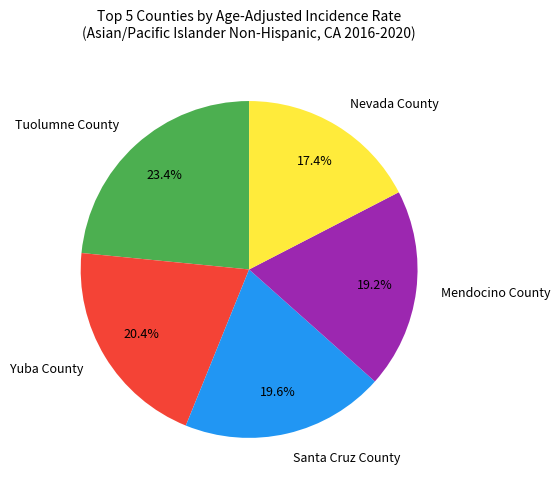

Does Nevada County account for over 50% of the chart?

No